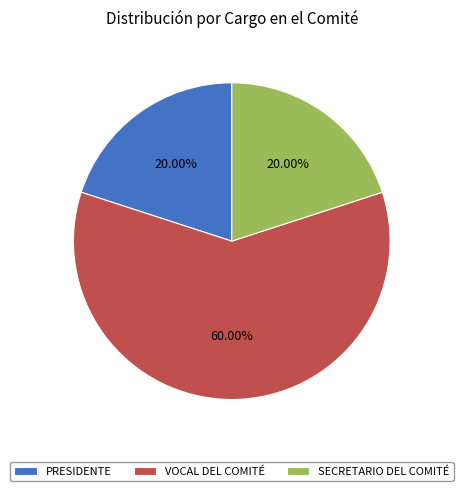

What is the ratio of the value at PRESIDENTE to the value at VOCAL DEL COMITÉ?

0.3